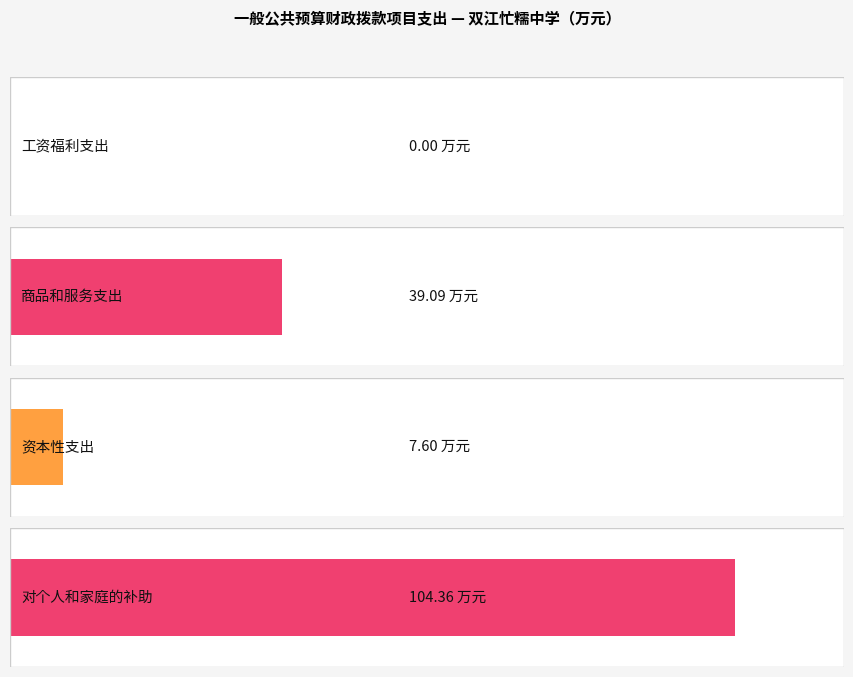

Reading left to right, what are all the values shown in this chart?

工资福利支出=0.0	商品和服务支出=39.1	资本性支出=7.6	对个人和家庭的补助=104.4